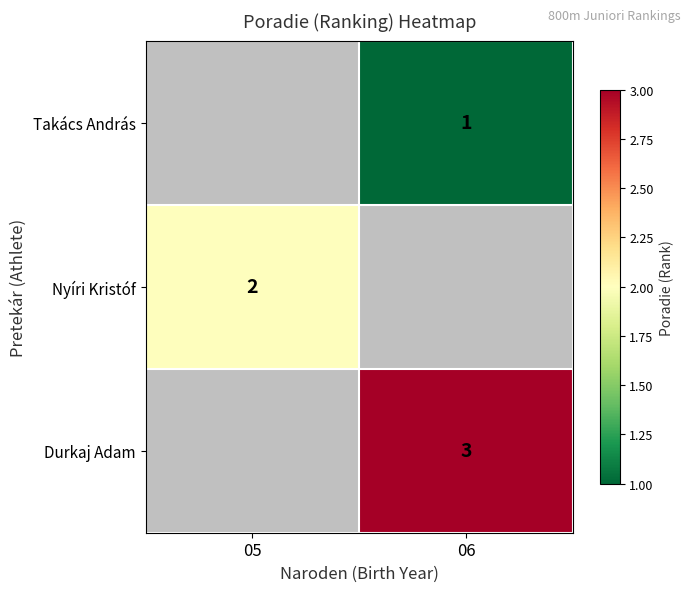

Is it true that Nyíri Kristóf equals 3 at 05?

False